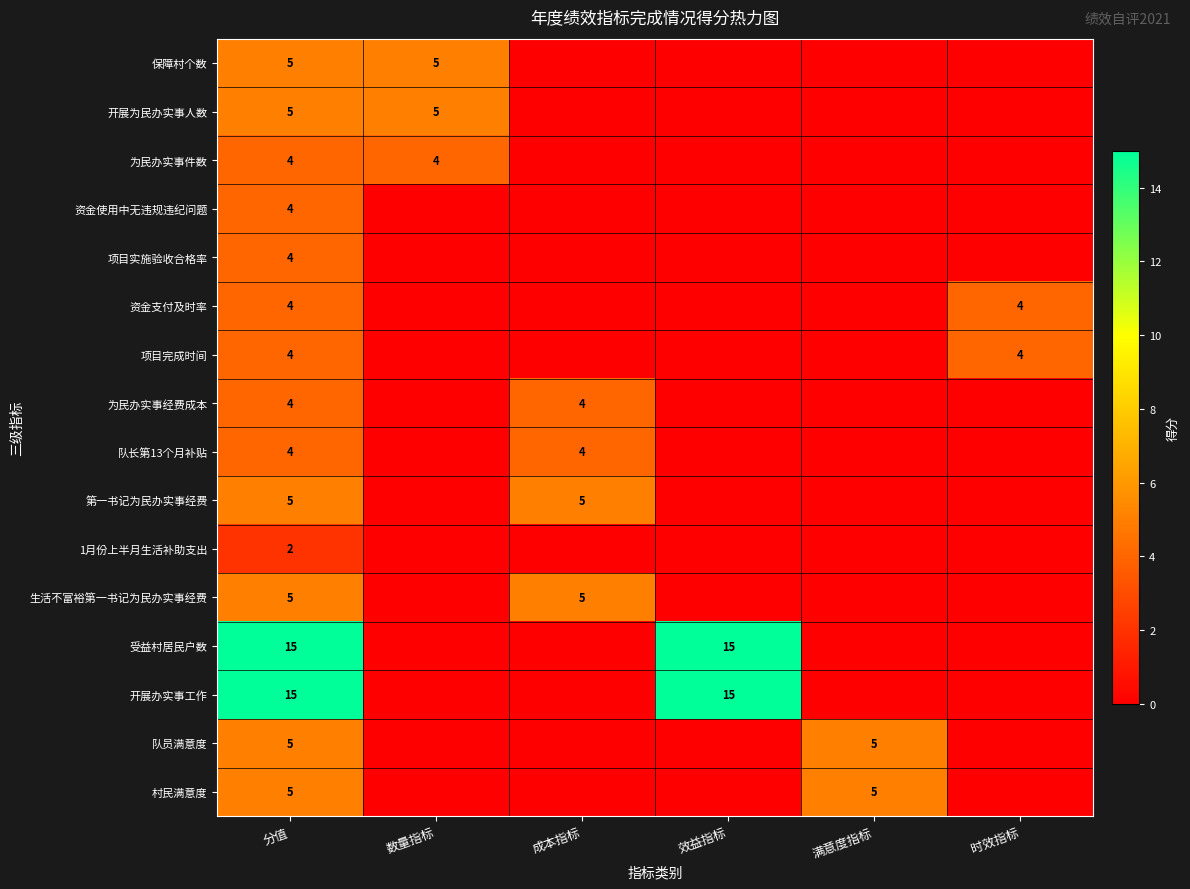

What is the maximum value shown in the chart?

15